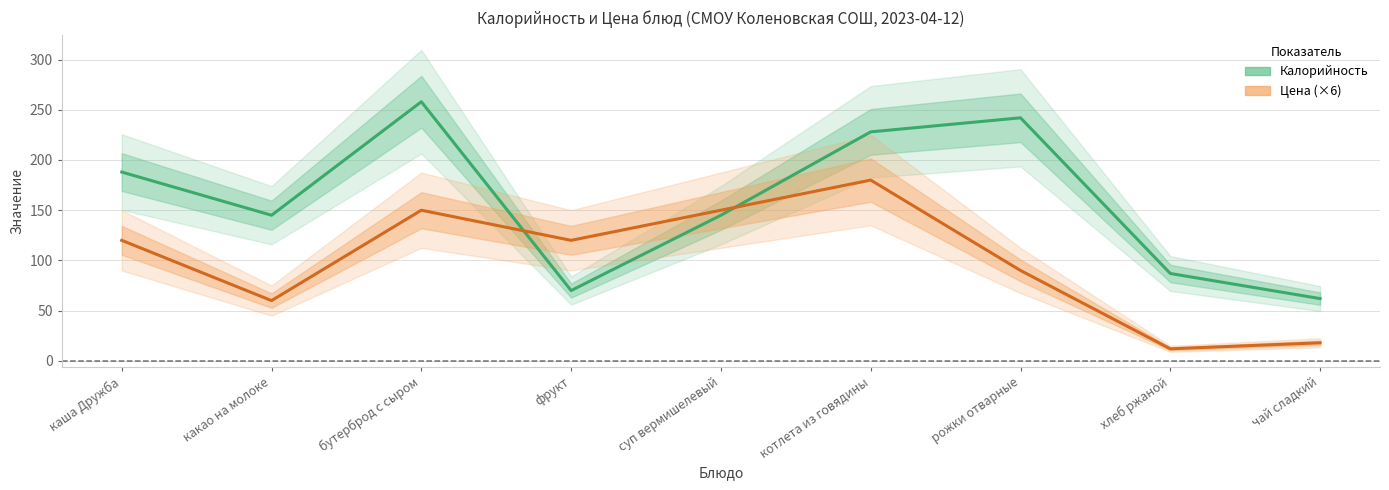

What is the total value across all series at фрукт?

190